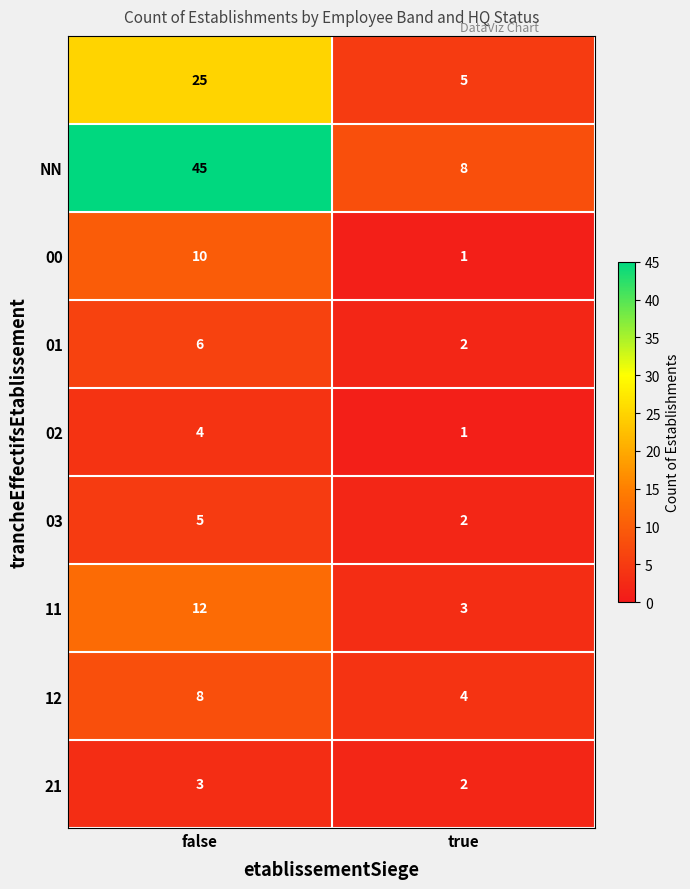

What is the total value across all series at true?

28